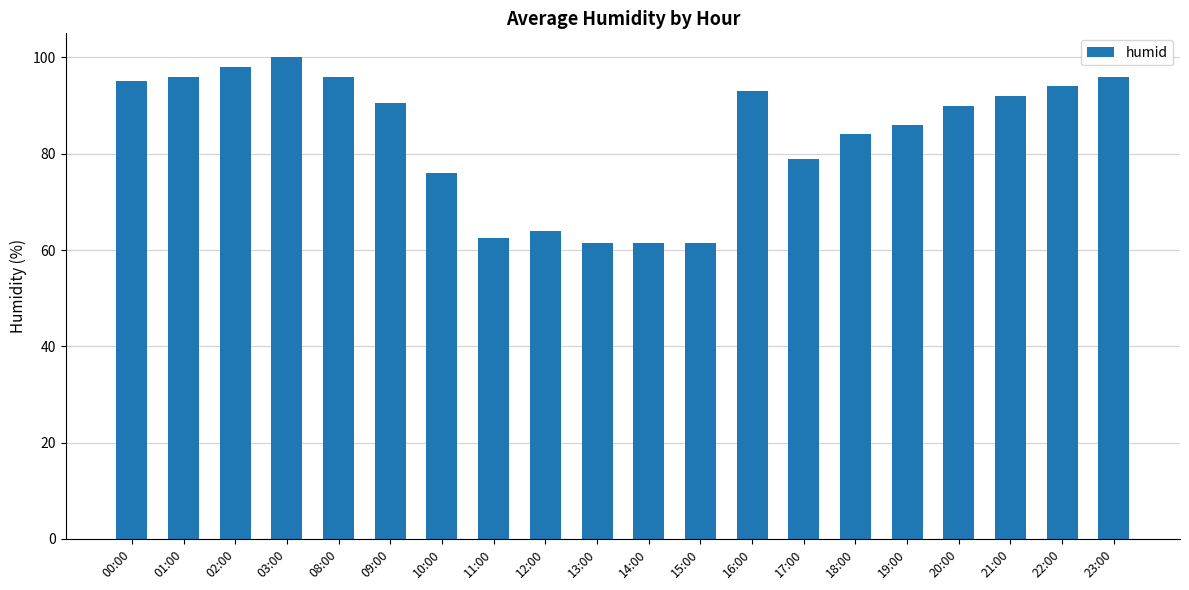

At which category does the chart reach its peak across all series?

03:00